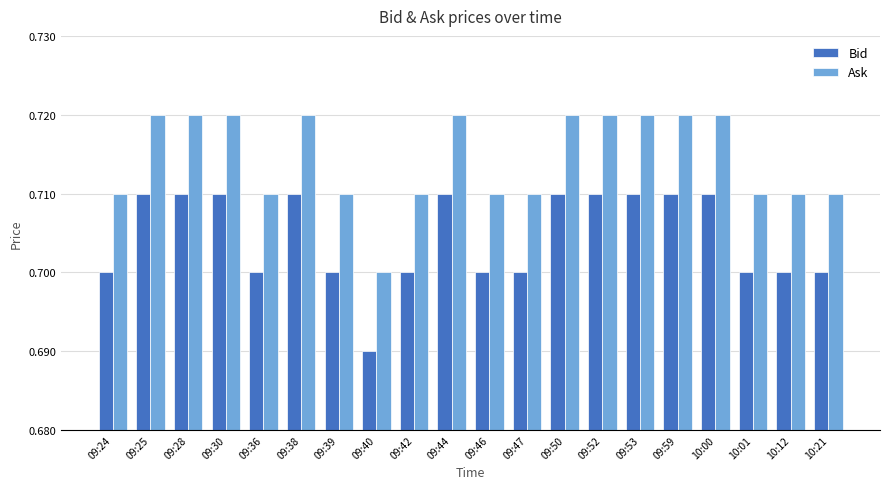

How many data points does each series have?

20